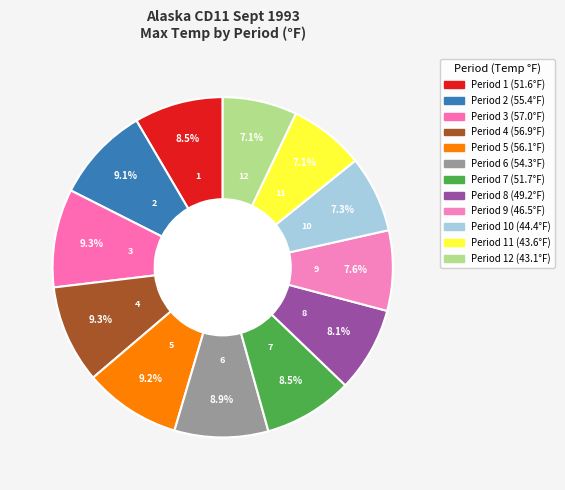

Do 9 and 2 together represent more than half of the pie?

No